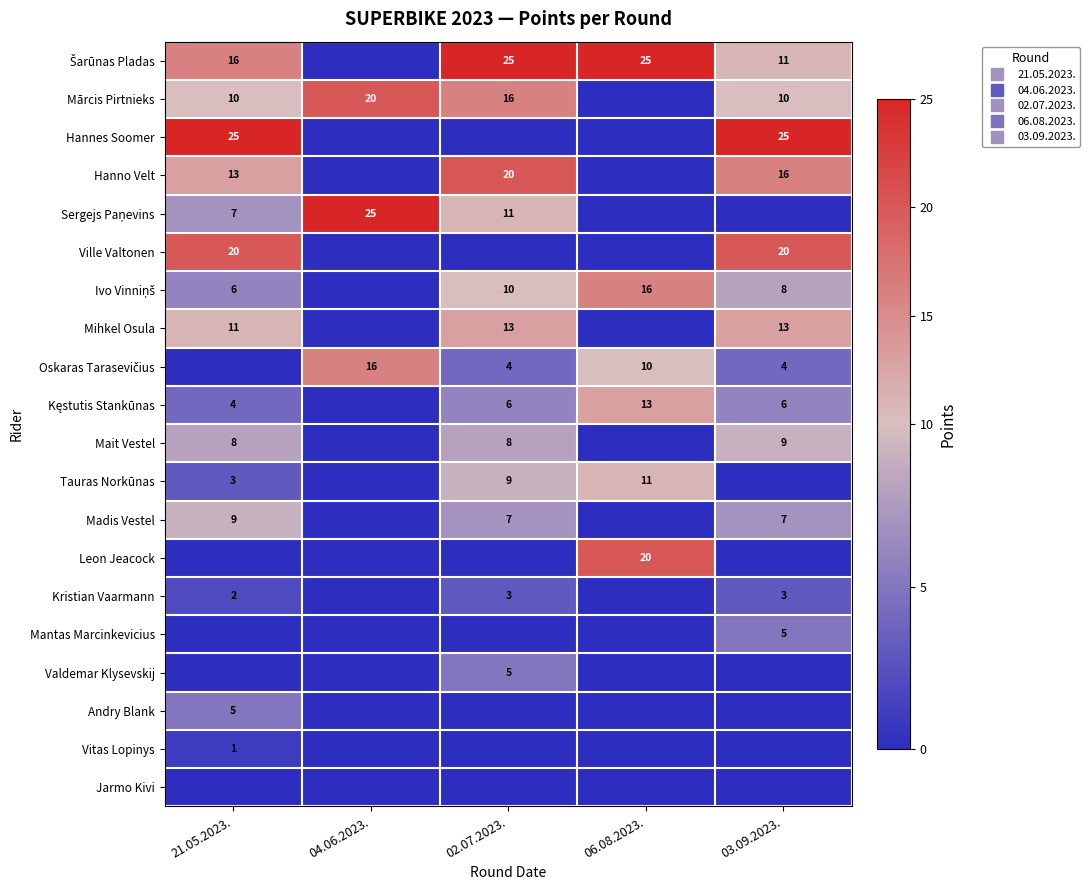

What is the maximum value shown in the chart?

25